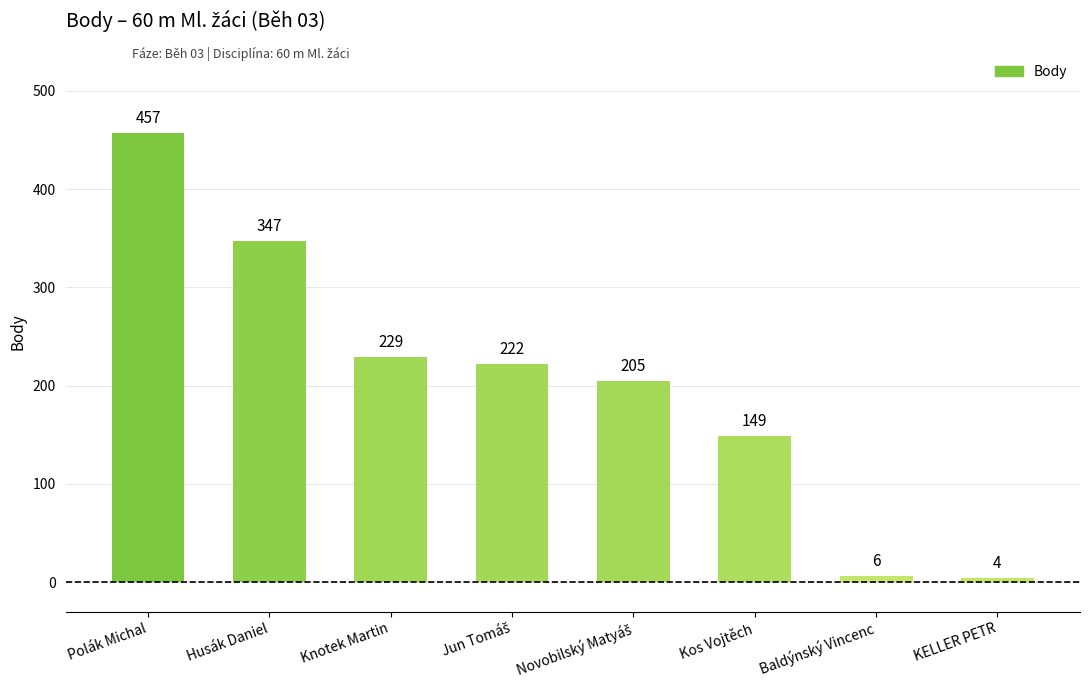

Which category has the lowest value across all series?

KELLER PETR